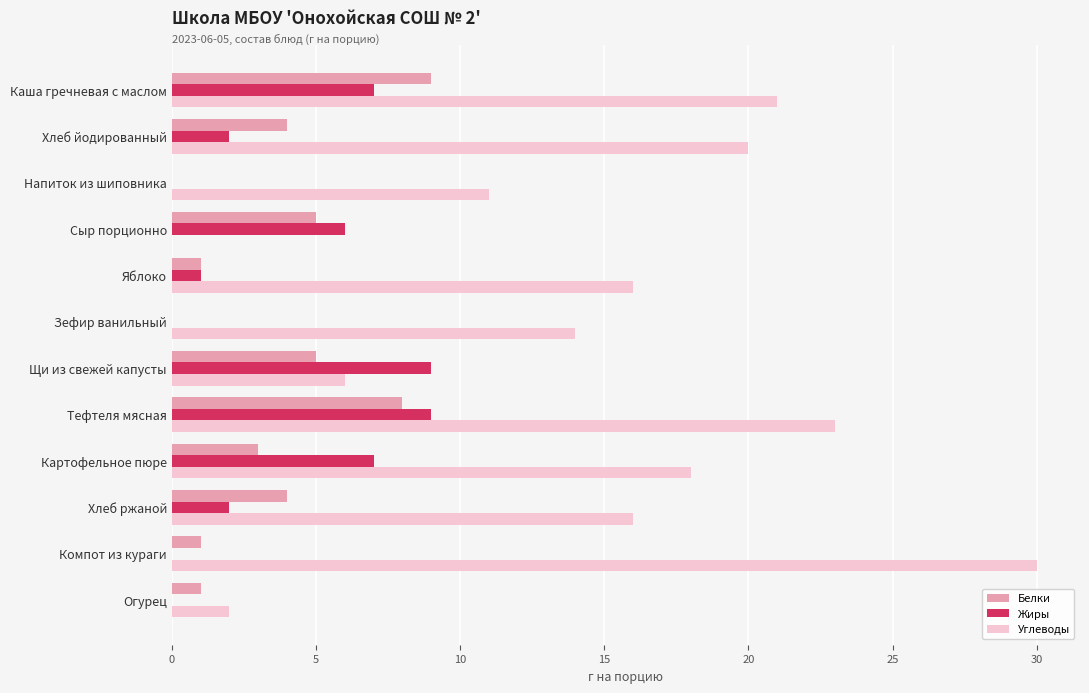

What is the sum of the Белки values at Хлеб йодированный and Каша гречневая с маслом?

13